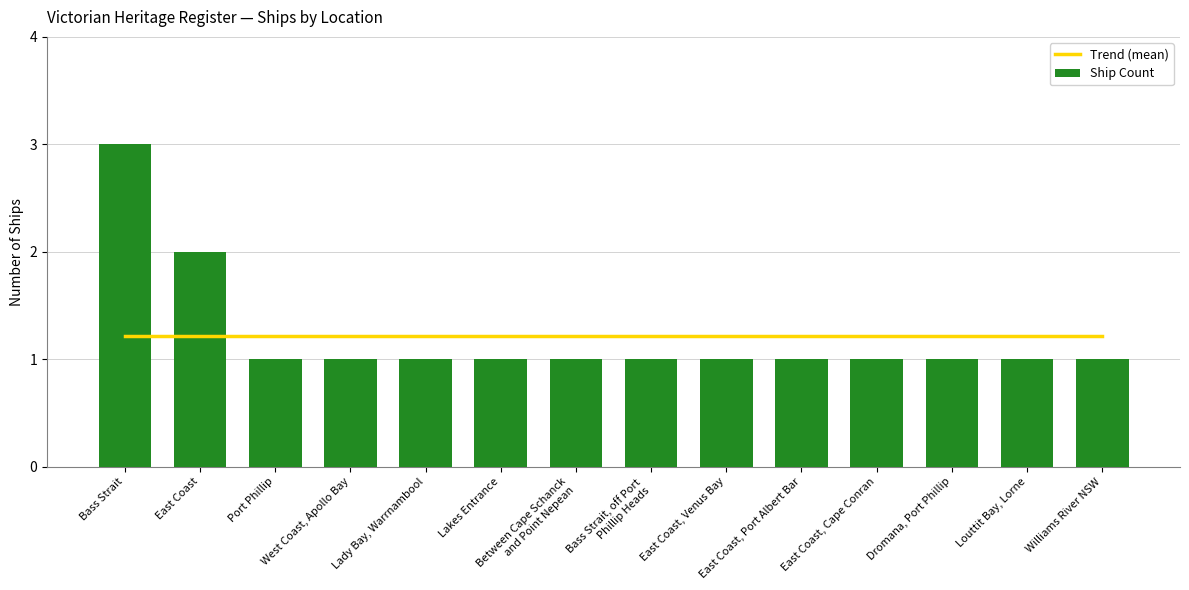

The Ship Count series shows 2.0 at East Coast. True or false?

True